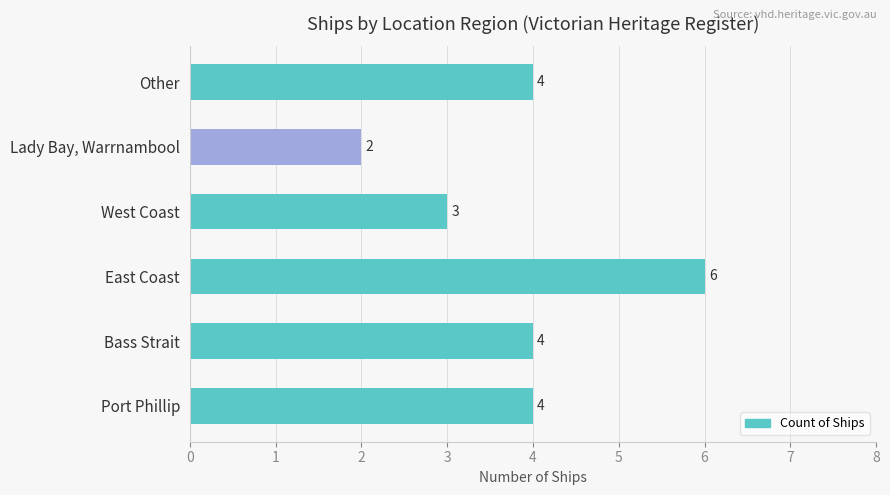

Reading bottom to top, list all the values displayed in this chart.

Port Phillip=4	Bass Strait=4	East Coast=6	West Coast=3	Lady Bay, Warrnambool=2	Other=4